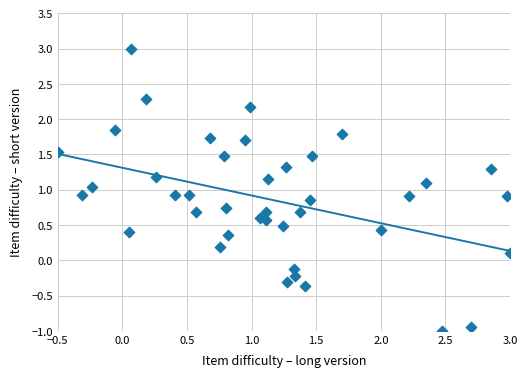

What is the range of Y values (max minus min)?

4.0